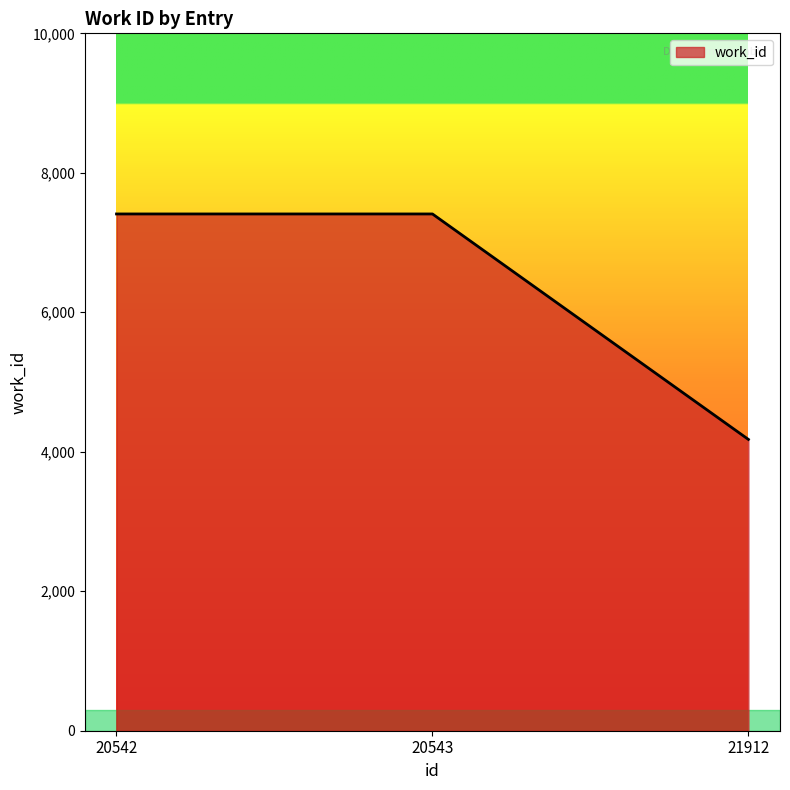

What is the minimum value shown in the chart?

4177